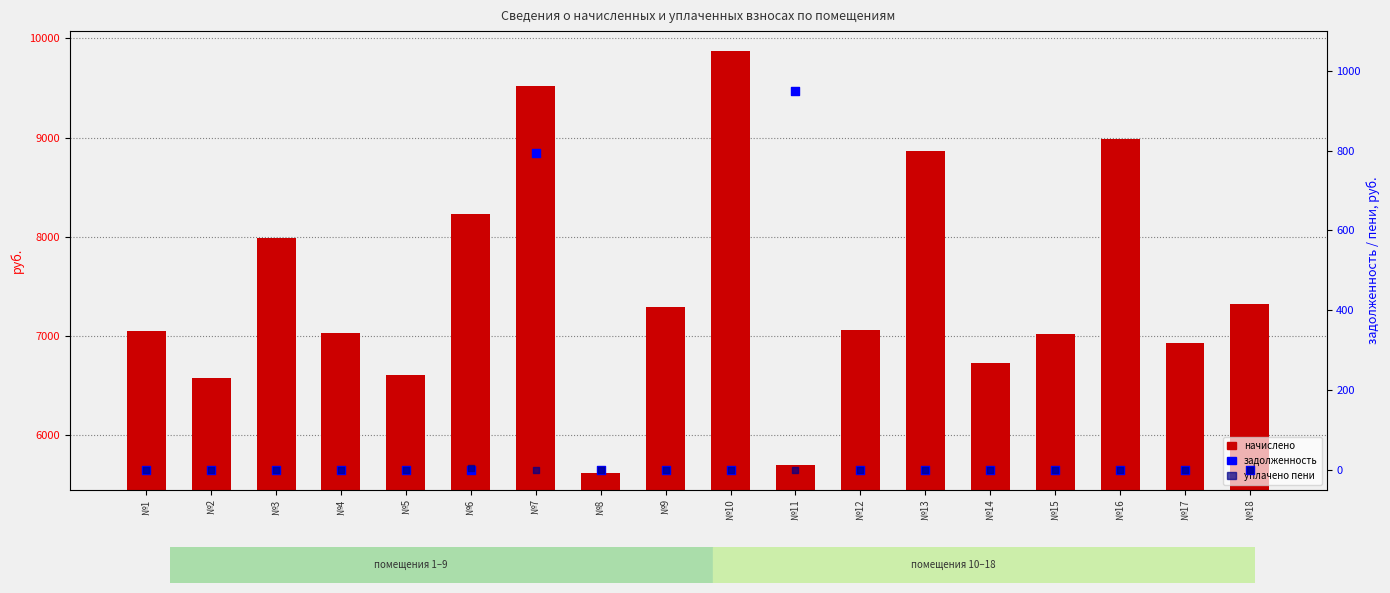

Which series has the largest total across all categories?

начислено